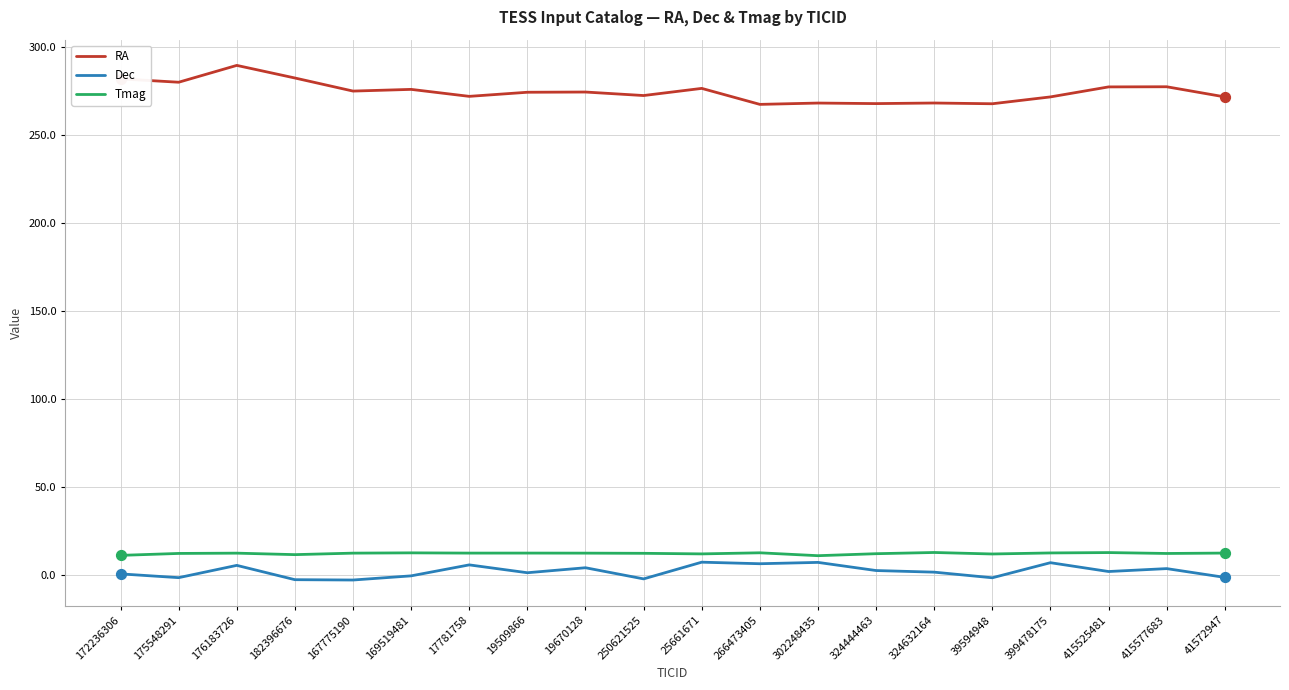

At which category is the sum across all series the highest?

176183726